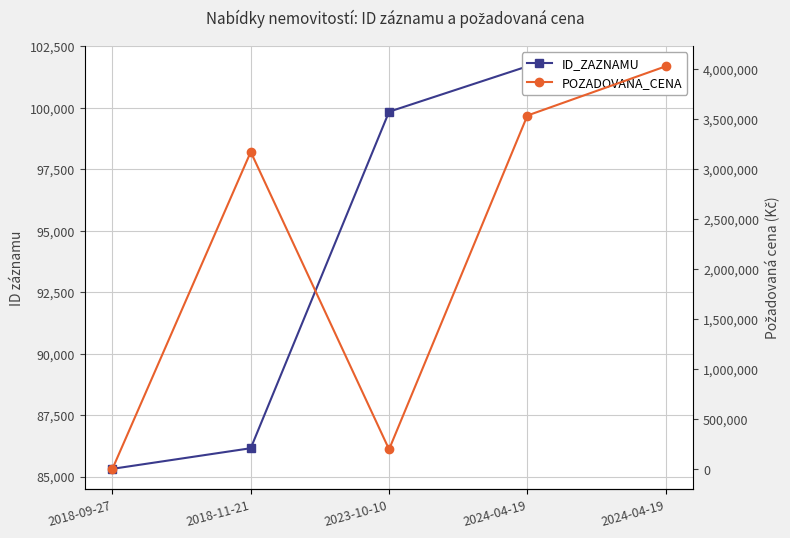

What is the average value of the ID_ZAZNAMU series?

94936